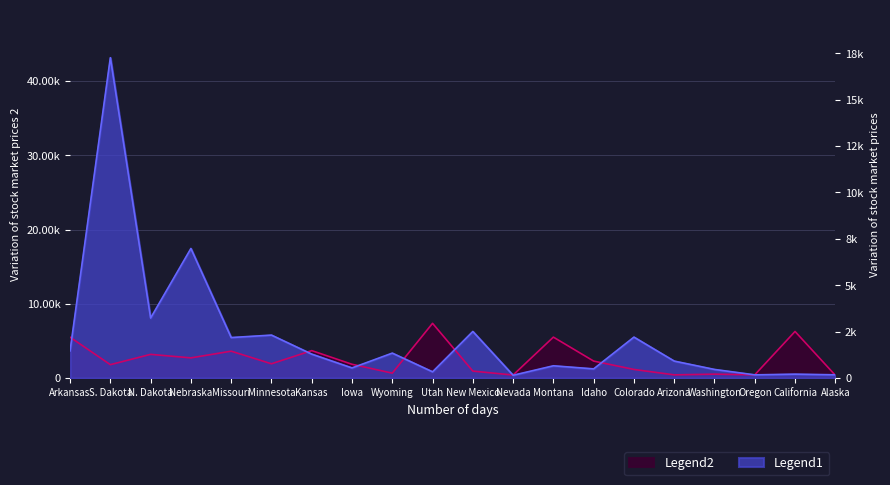

What is the minimum value shown in the chart?

379.6